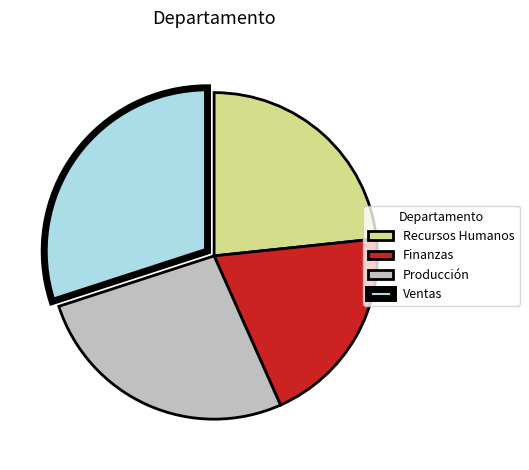

Between Ventas and Recursos Humanos, which is larger?

Ventas